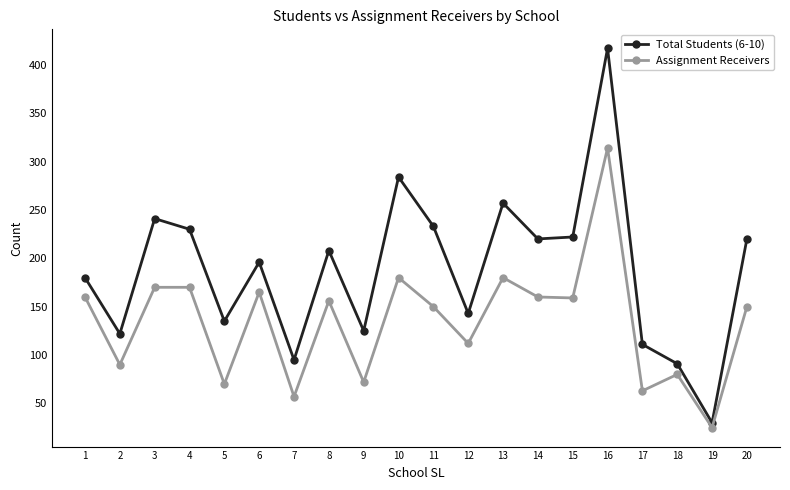

What is the difference between the Assignment Receivers values at 8 and 7?

99